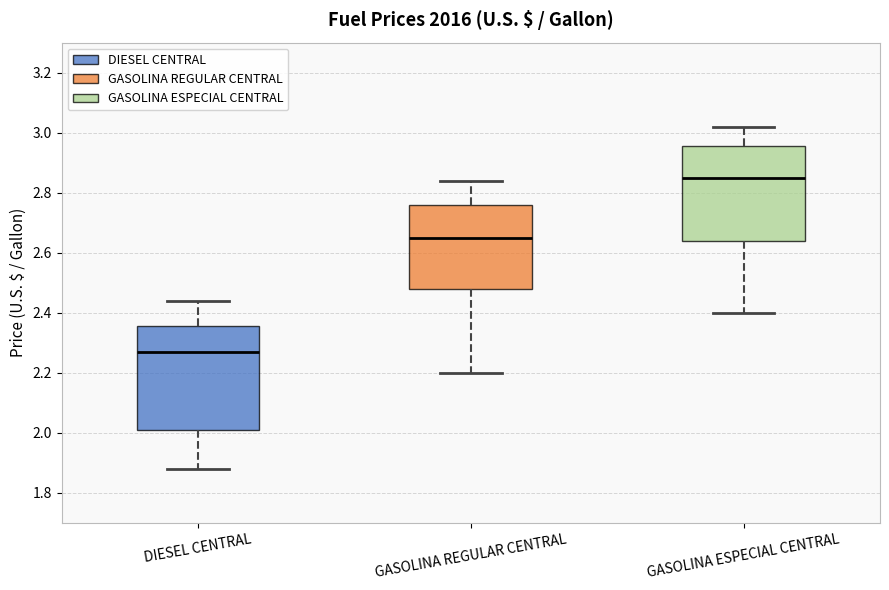

Reading left to right, transcribe this box plot: for each box, give where its median line is, the range the box spans, and where its two whiskers end, as read against the y-axis. The values are not printed on the chart, so give them approximately, as read against the axis.

DIESEL CENTRAL: median 2.28, box 2.02 to 2.36, whiskers 1.88 to 2.44
GASOLINA REGULAR CENTRAL: median 2.66, box 2.48 to 2.76, whiskers 2.20 to 2.84
GASOLINA ESPECIAL CENTRAL: median 2.86, box 2.64 to 2.96, whiskers 2.40 to 3.02